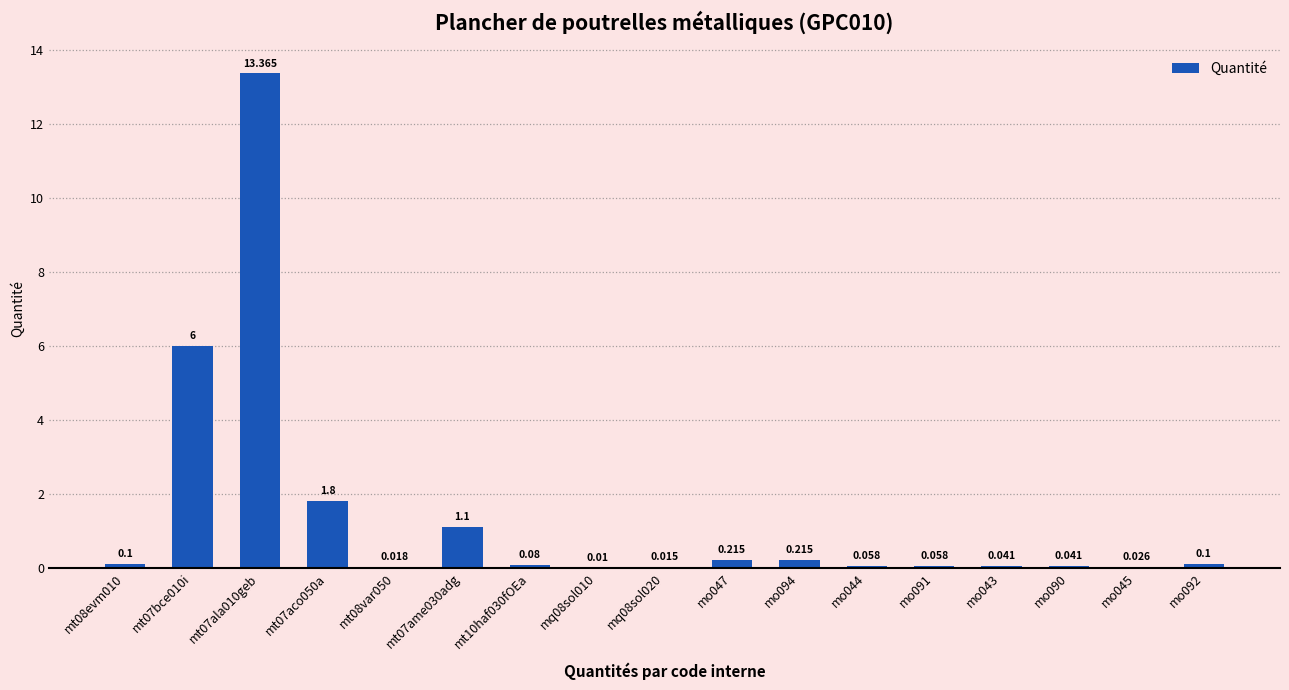

How many data points does each series have?

17